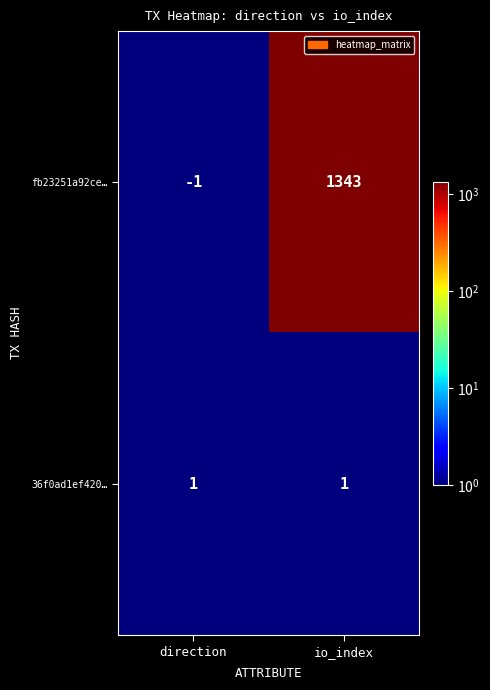

Which series changed the most between direction and io_index?

fb23251a92ce…